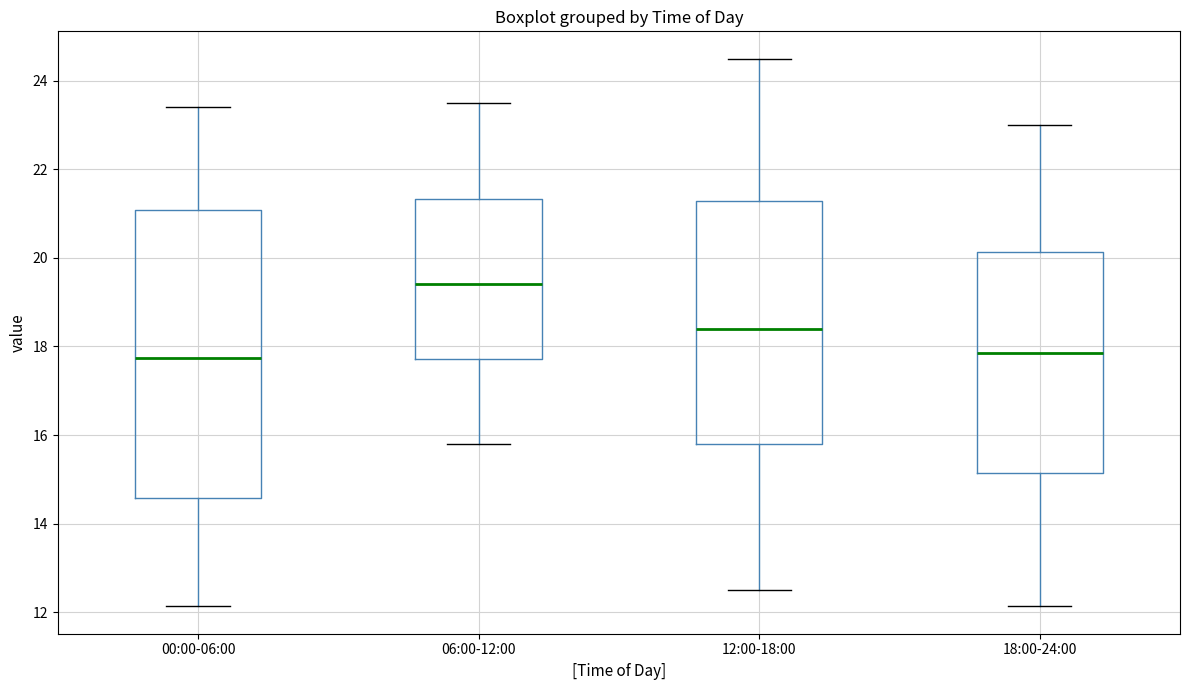

Which box is the tallest, from its lower edge to its upper edge?

00:00-06:00